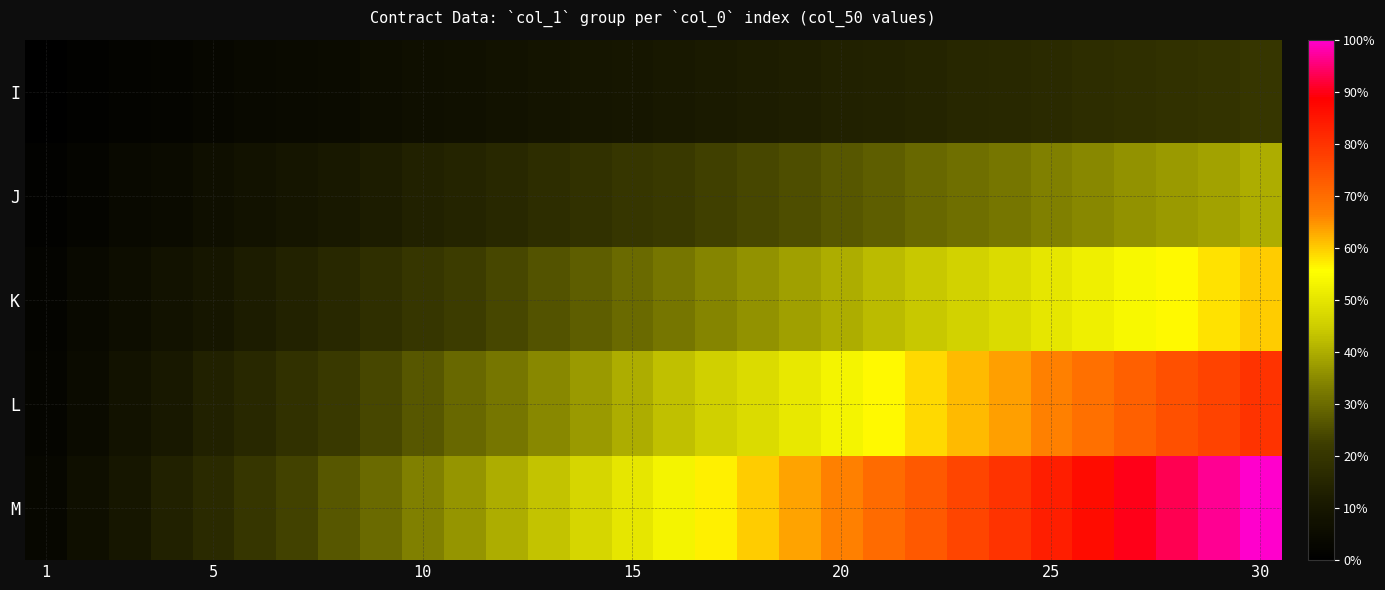

Which label corresponds to the largest value in the chart?

30